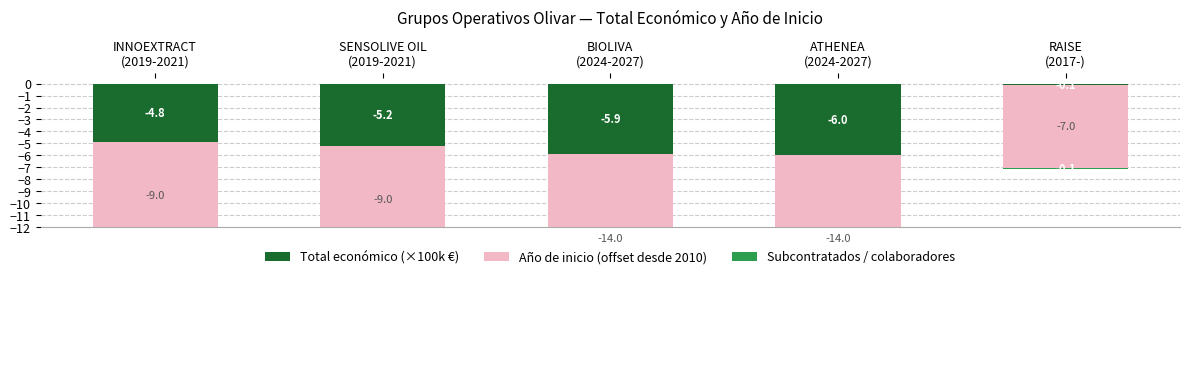

True or false: Total económico (×100k €) has a value of -7.2 at SENSOLIVE OIL
(2019-2021).

False